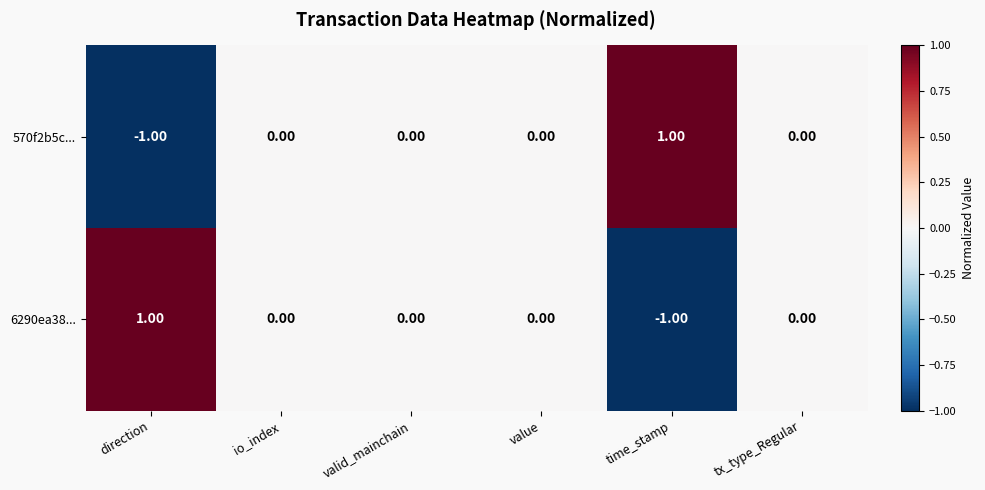

Which category has the highest value in the 570f2b5c... series?

time_stamp